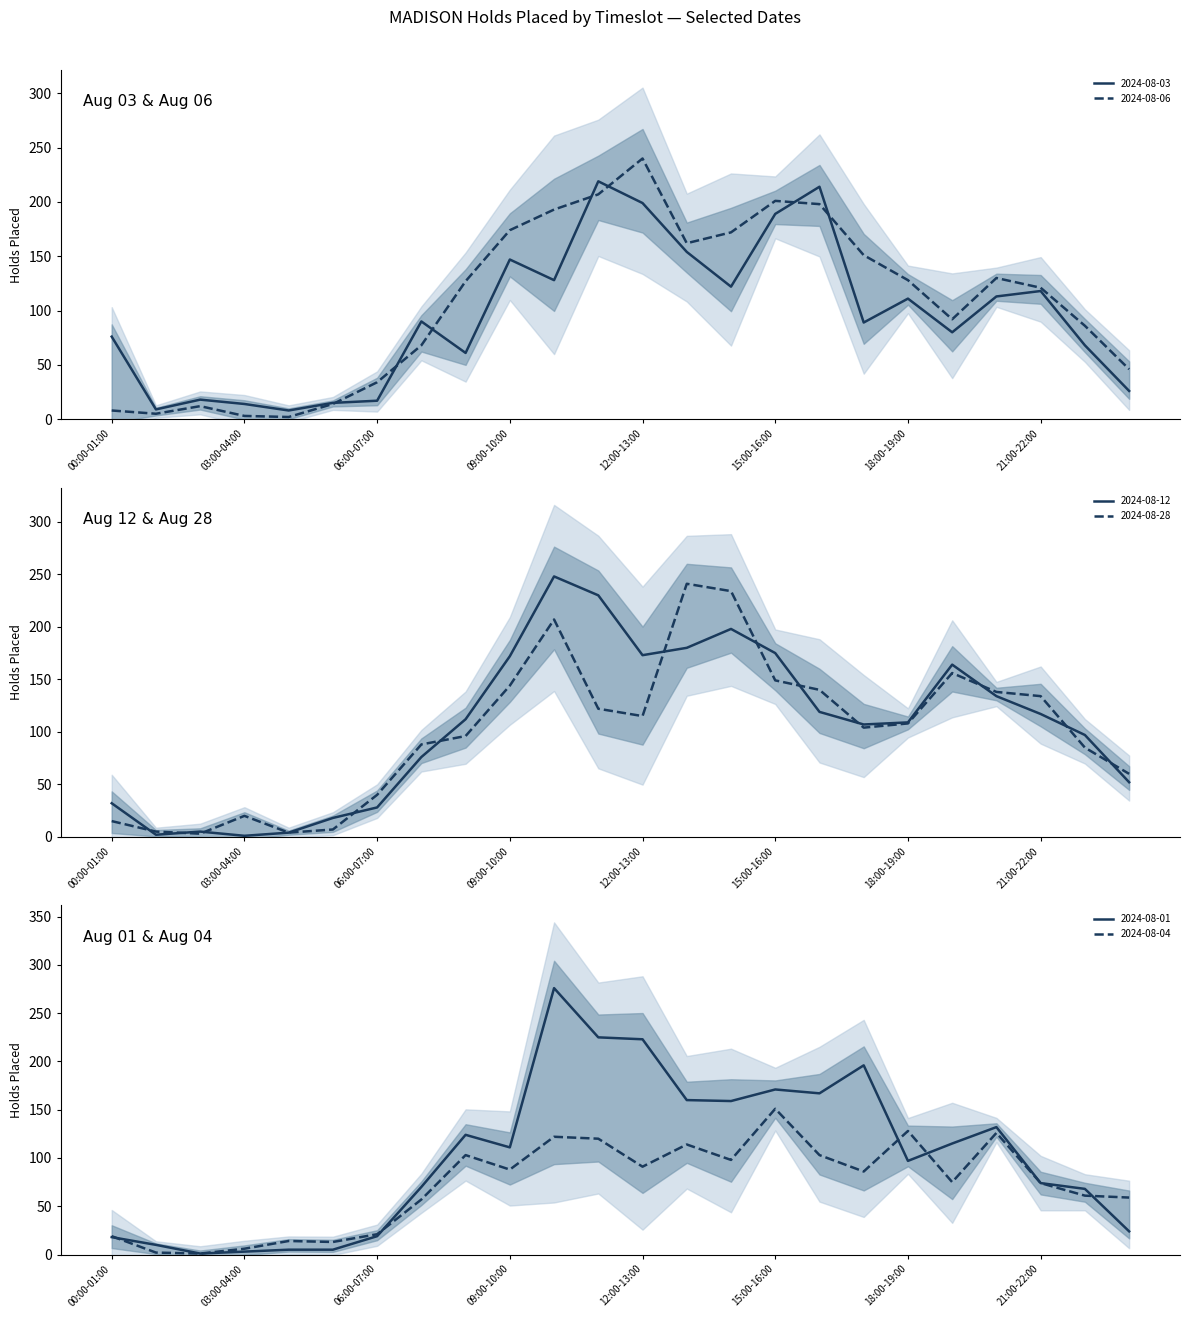

How many lines are shown in the chart?

6